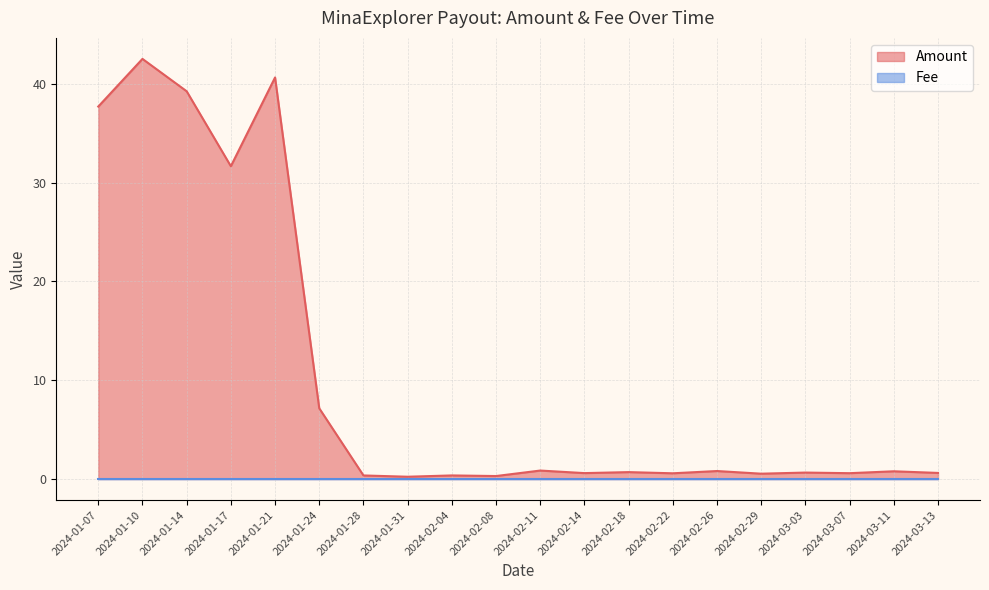

What is the label of the 7th point from the left?

2024-01-28